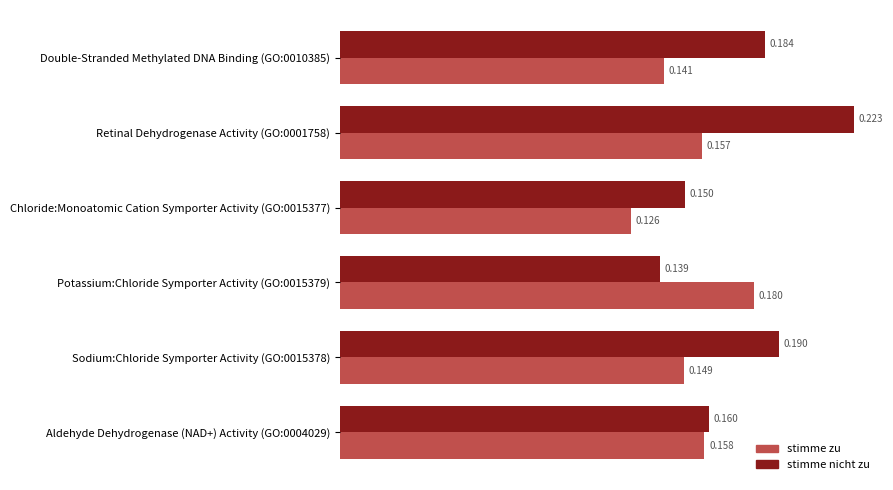

Is the value of stimme nicht zu at Potassium:Chloride Symporter Activity (GO:0015379) greater than the value of stimme zu at Double-Stranded Methylated DNA Binding (GO:0010385)?

No